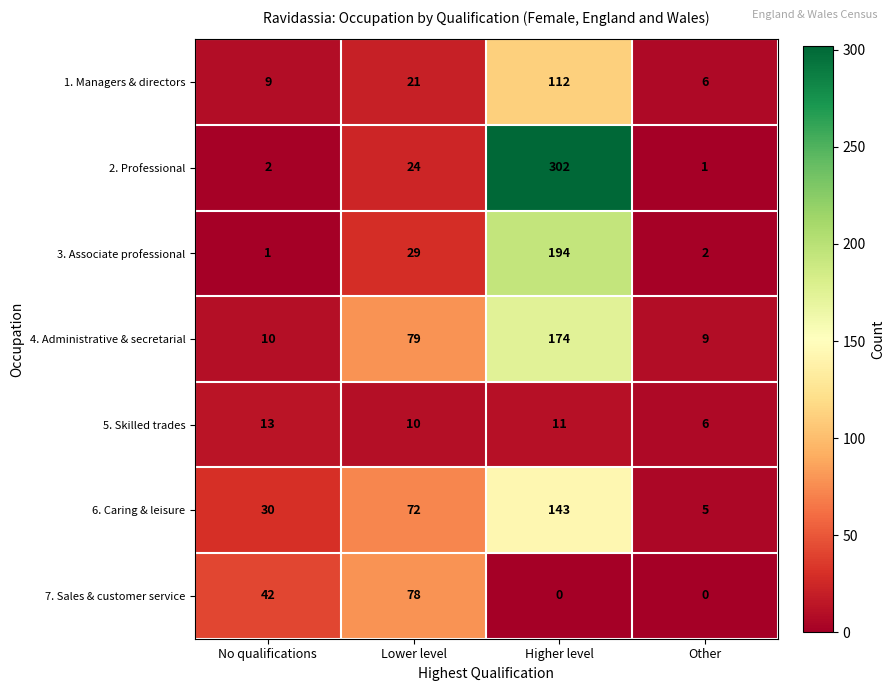

True or false: 7. Sales & customer service has a value of -30 at Other.

False